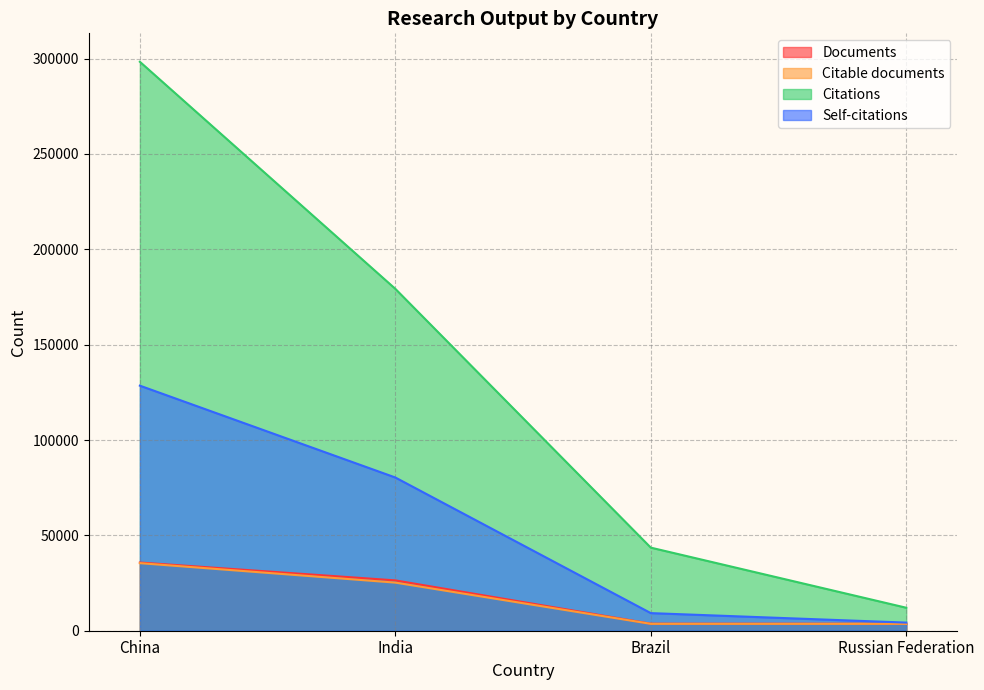

What is the value of the Citable documents point at the 4th from the left?

3600